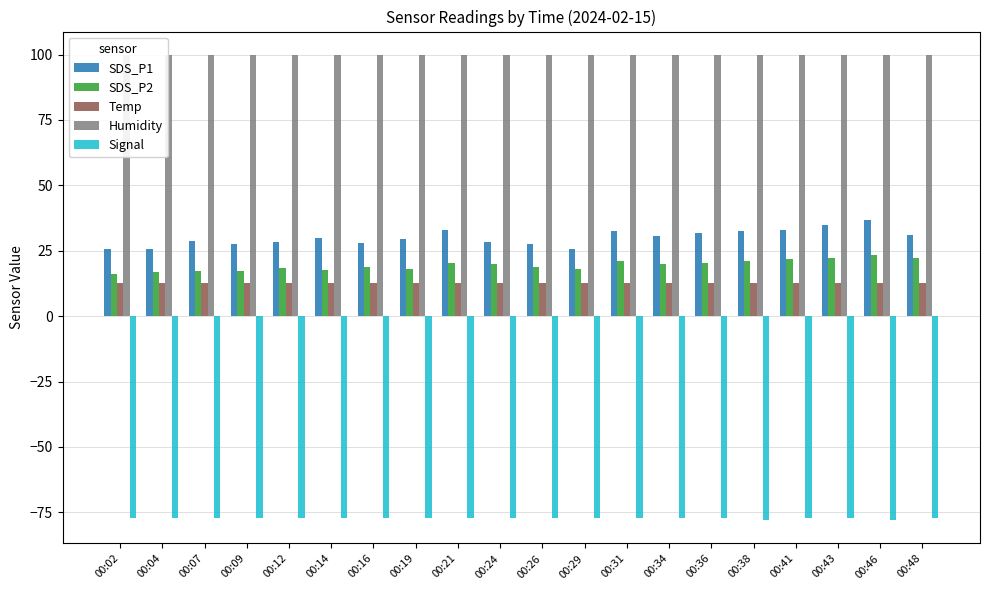

Reading left to right, transcribe all the data shown in this chart.

SDS_P1: 25.8	25.8	28.7	27.6	28.3	29.9	27.9	29.4	32.9	28.5	27.6	25.7	32.5	30.5	31.8	32.4	32.9	35.0	36.6	31.0
SDS_P2: 15.9	16.8	17.1	17.1	18.2	17.8	18.6	17.9	20.4	20.1	18.6	18.1	21.2	19.9	20.4	21.3	21.9	22.2	23.4	22.2
Temp: 12.8	12.8	12.8	12.8	12.8	12.8	12.8	12.8	12.8	12.8	12.8	12.8	12.8	12.8	12.8	12.8	12.8	12.8	12.8	12.8
Humidity: 99.9	99.9	99.9	99.9	99.9	99.9	99.9	99.9	99.9	99.9	99.9	99.9	99.9	99.9	99.9	99.9	99.9	99.9	99.9	99.9
Signal: -77.0	-77.0	-77.0	-77.0	-77.0	-77.0	-77.0	-77.0	-77.0	-77.0	-77.0	-77.0	-77.0	-77.0	-77.0	-78.0	-77.0	-77.0	-78.0	-77.0